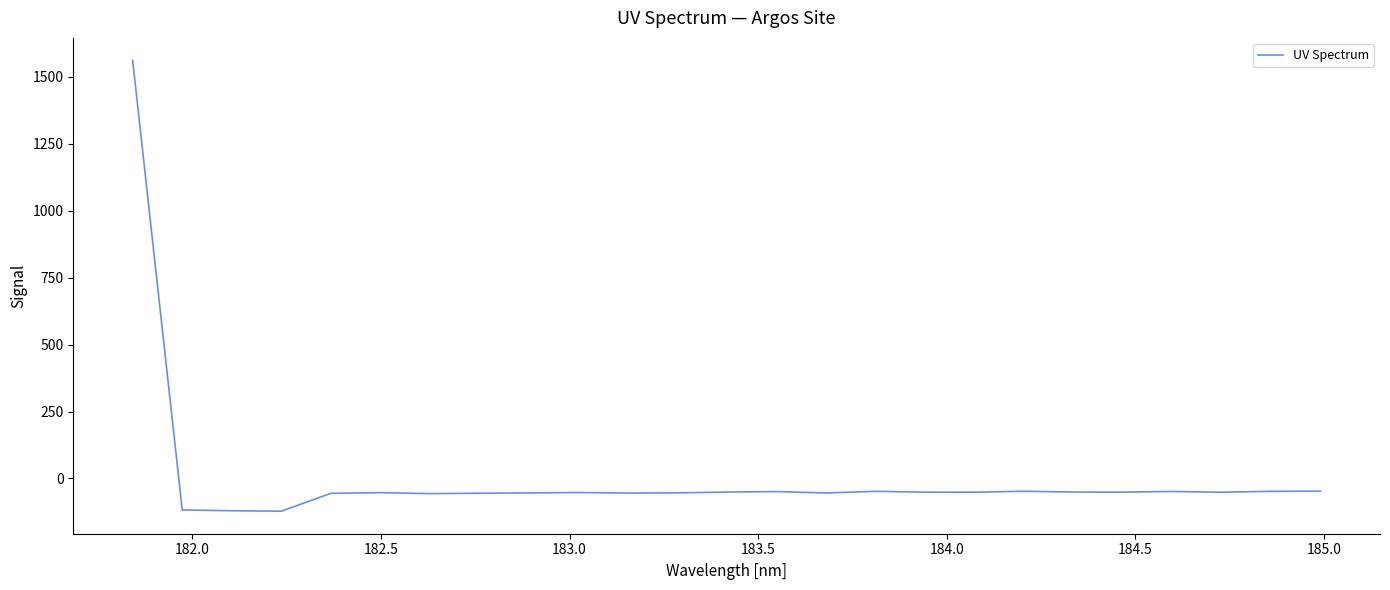

What is the difference between the maximum and minimum values?

1684.1